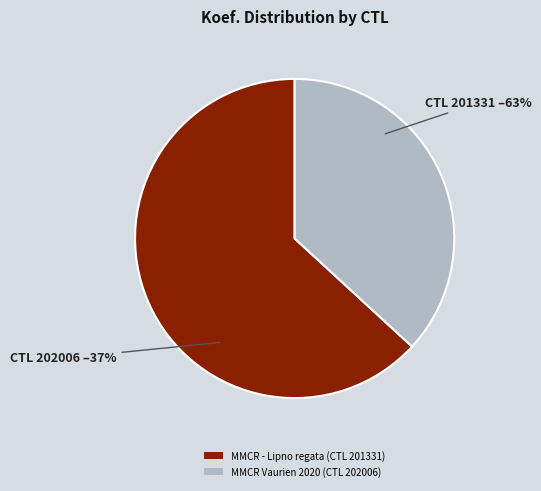

Combined, do 201331 and 202006 account for over 50%?

Yes